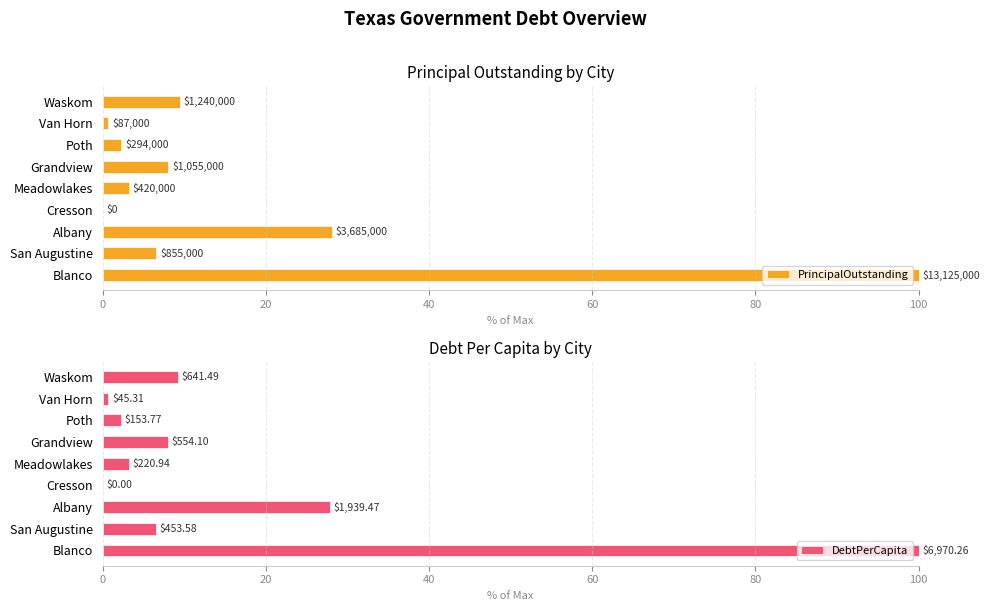

The DebtPerCapita series shows 9.2 at Waskom. True or false?

True